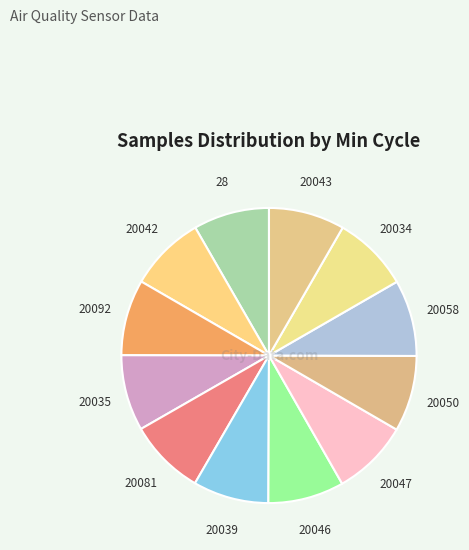

True or false: 20046 accounts for 17% of the total.

False